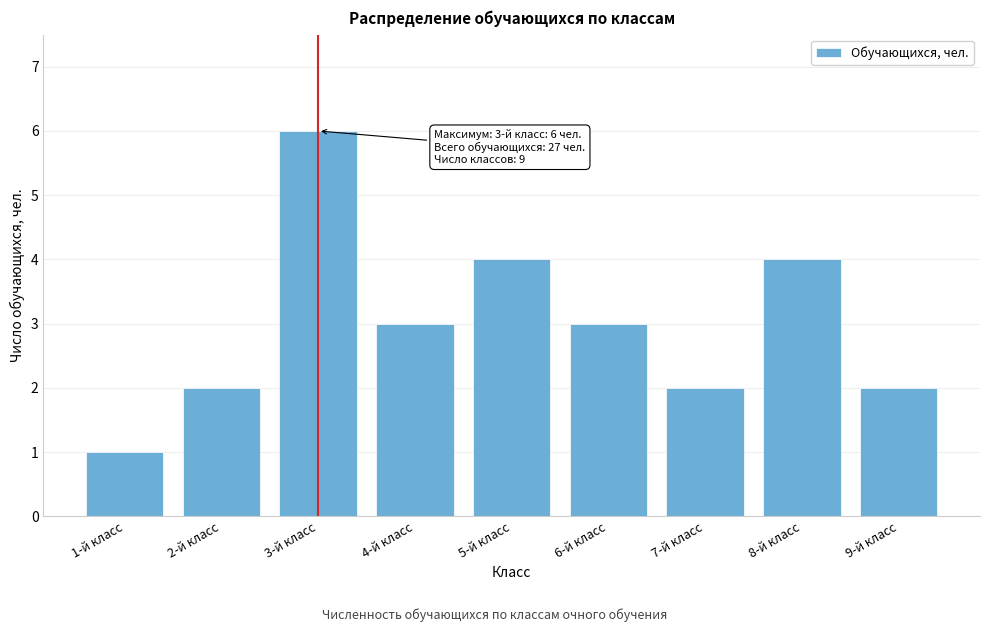

Reading left to right, extract all data points from this chart.

1-й класс=1	2-й класс=2	3-й класс=6	4-й класс=3	5-й класс=4	6-й класс=3	7-й класс=2	8-й класс=4	9-й класс=2